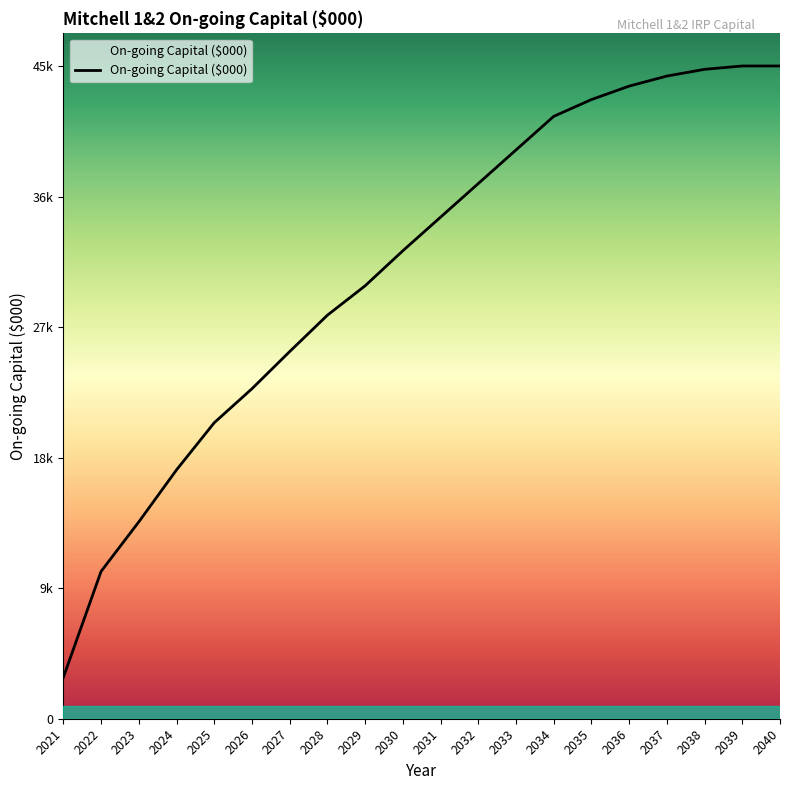

What is the change in value from 2023 to 2032?

+23808.7